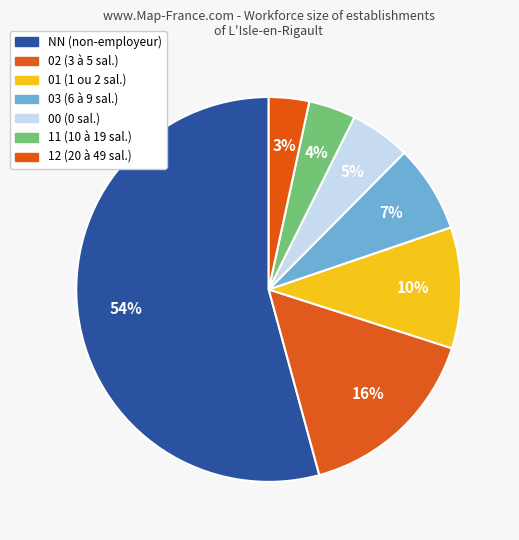

What percentage is the NN slice, to the nearest percent?

54%